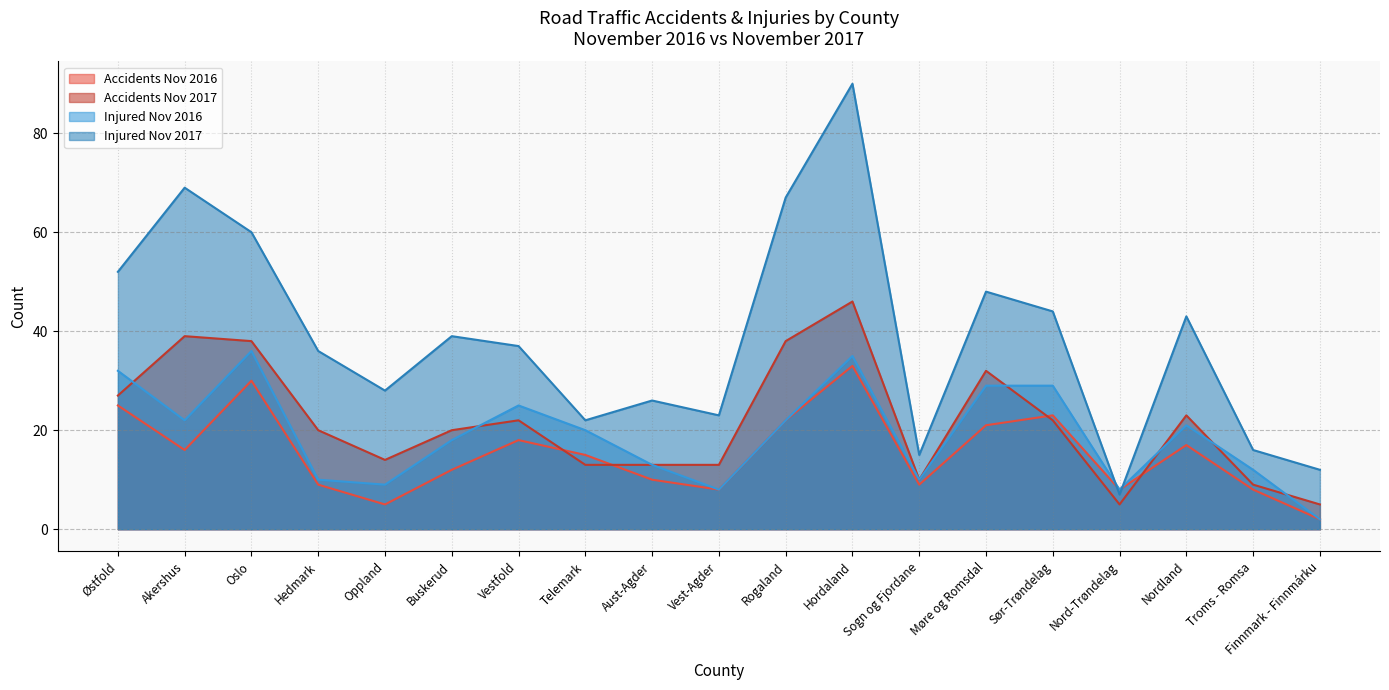

The Accidents Nov 2017 series shows 46 at Hordaland. True or false?

True